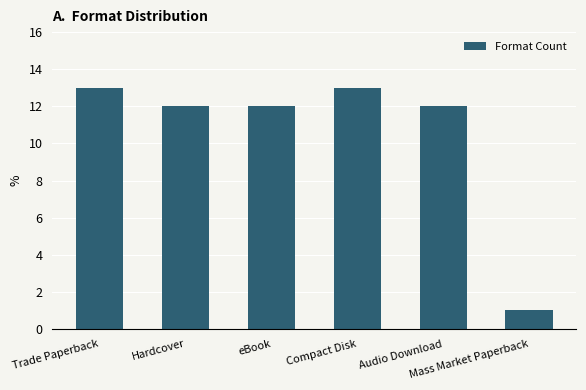

Reading left to right, extract all data points from this chart.

Trade Paperback=13	Hardcover=12	eBook=12	Compact Disk=13	Audio Download=12	Mass Market Paperback=1